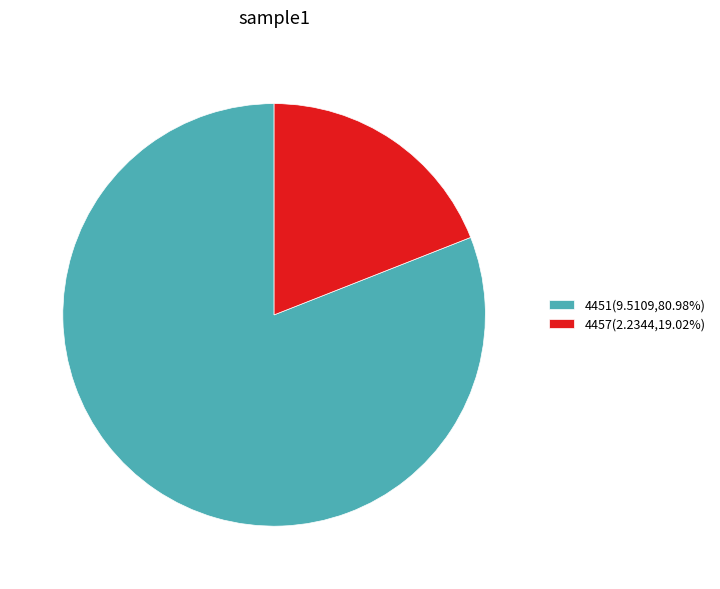

Rank the categories by value from highest to lowest.

4451, 4457